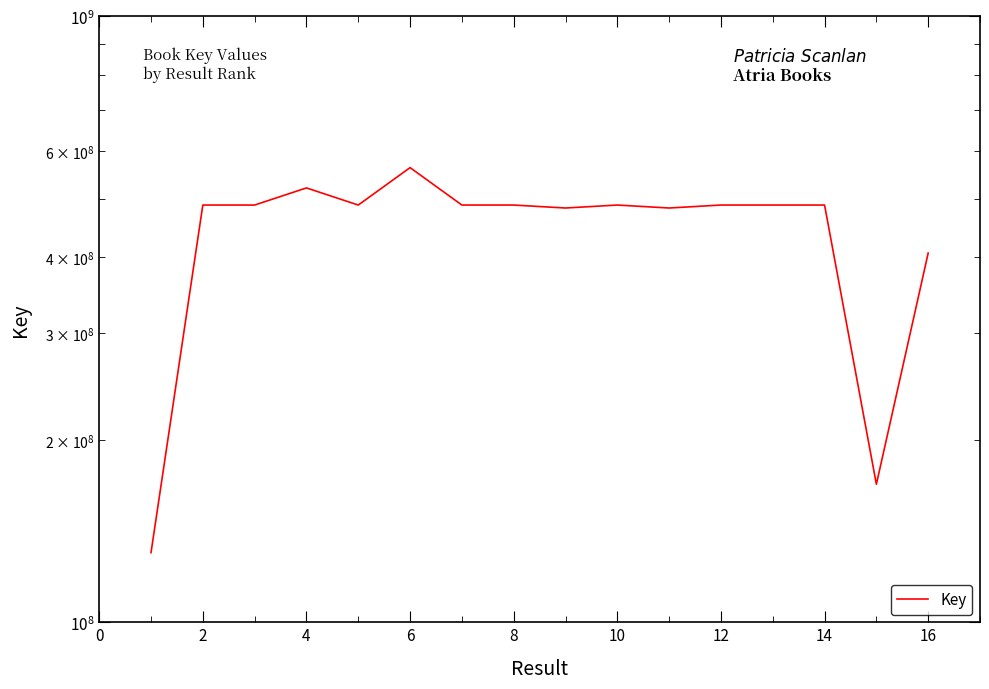

What is the ratio of the value at 12 to the value at 2?

1.0